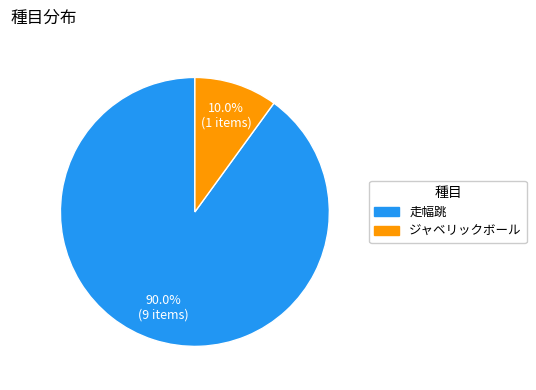

Which has a higher value, 走幅跳 or ジャベリックボール?

走幅跳